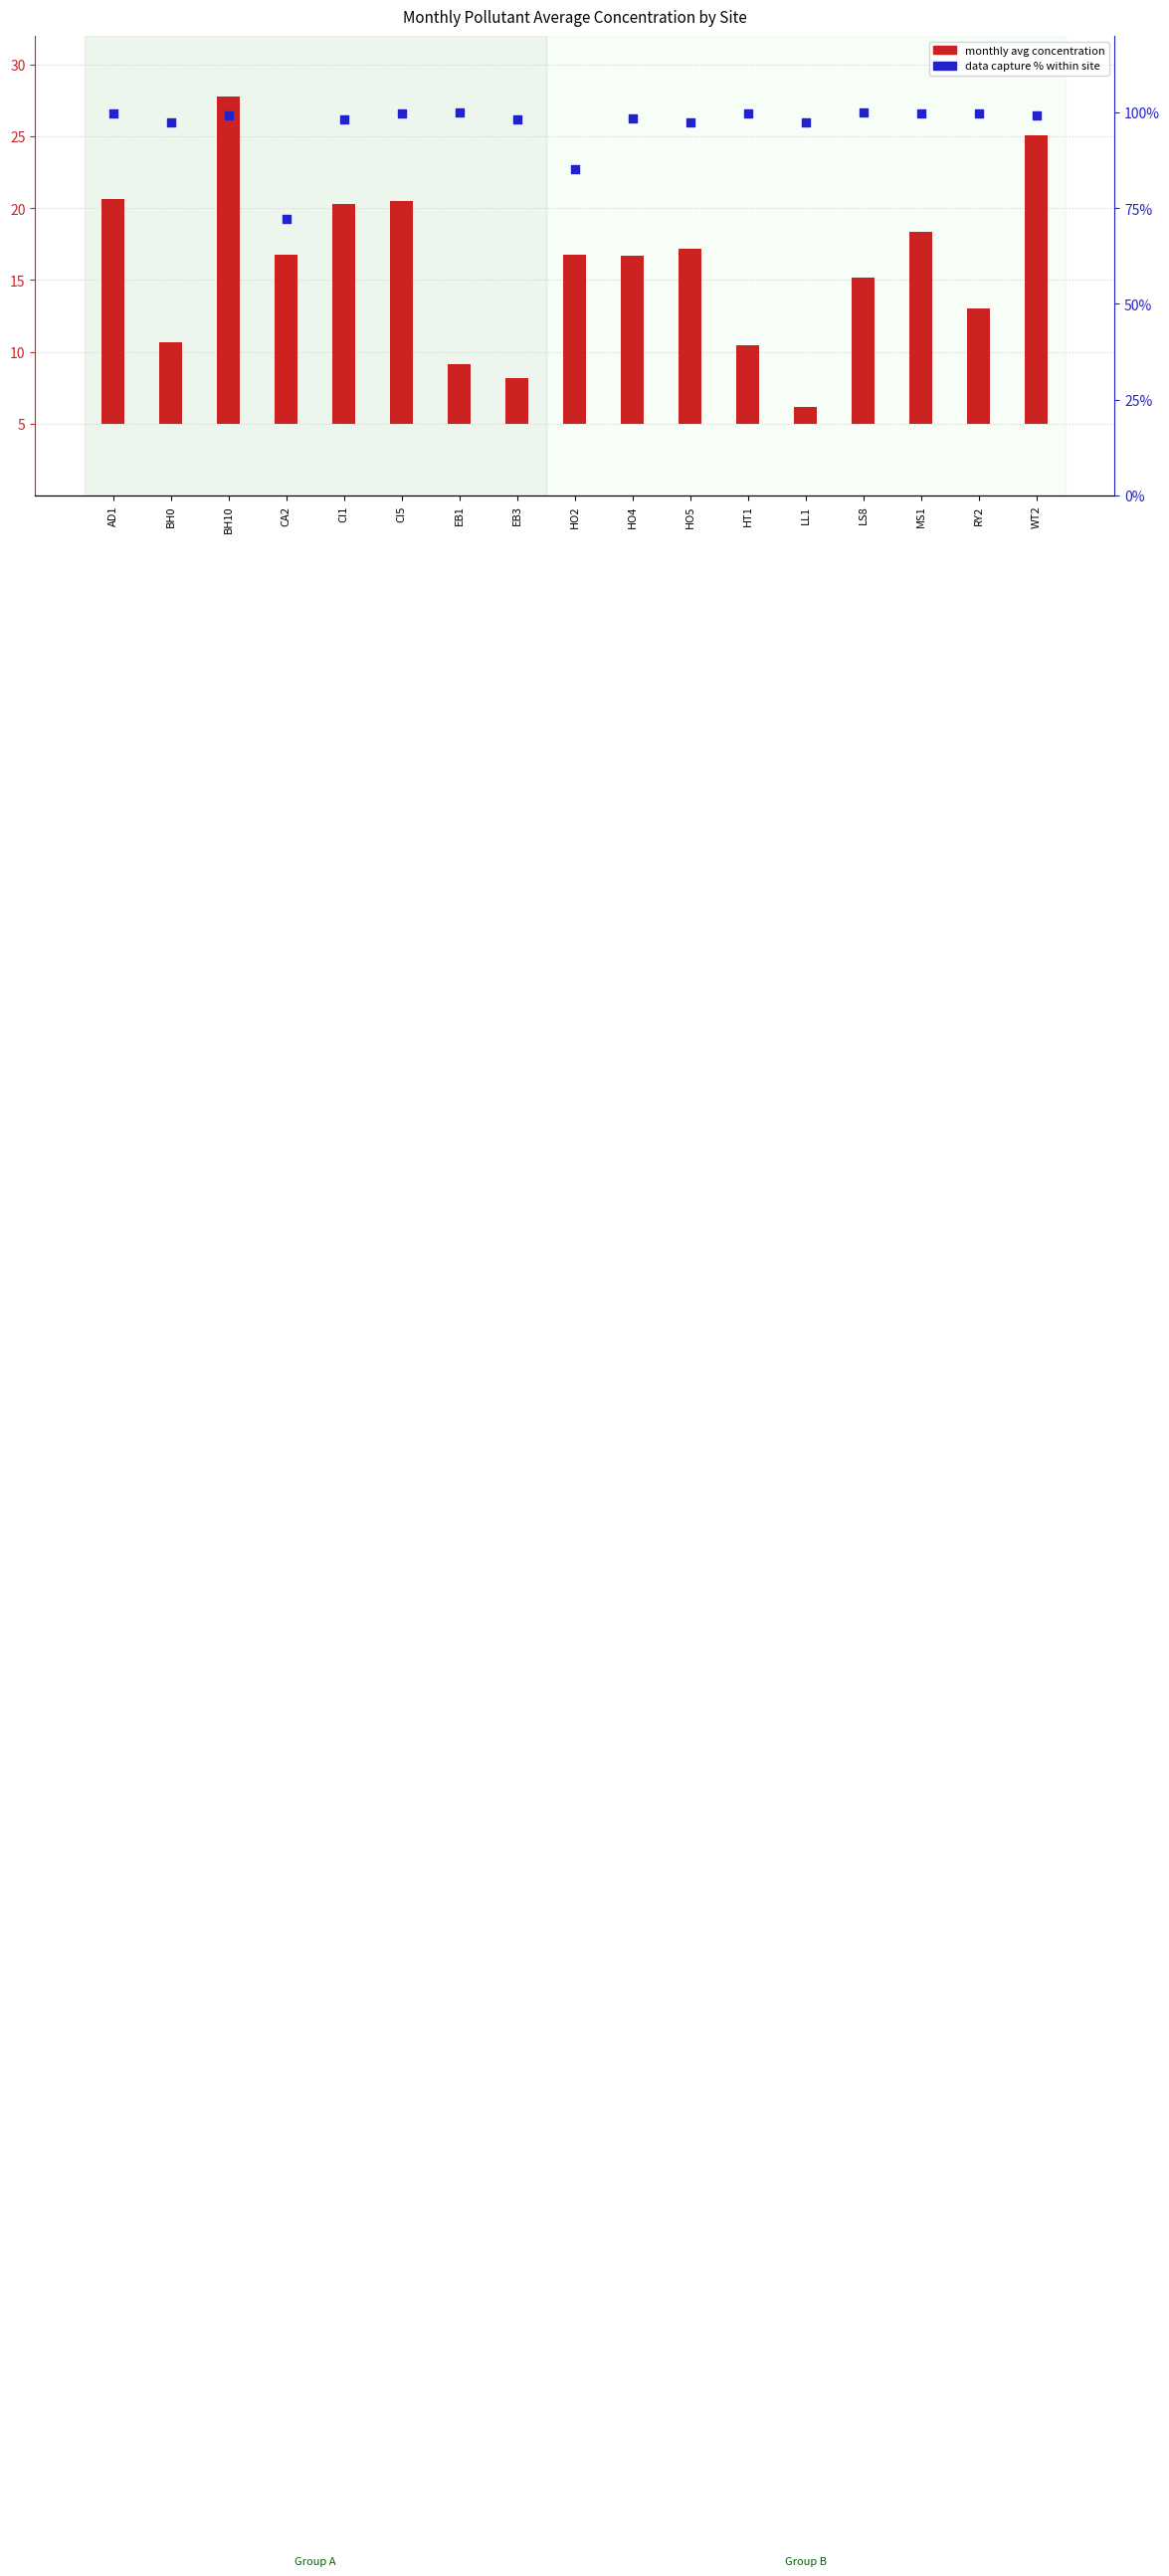

What is the total value across all series at HO2?

97.1